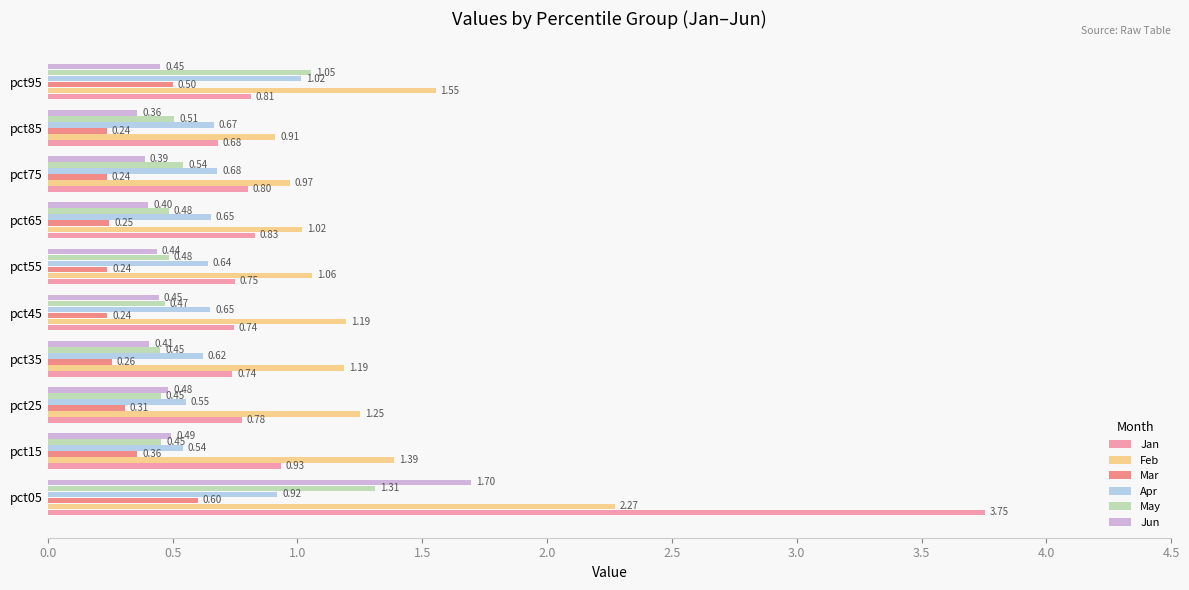

What is the difference between the maximum and minimum values in the Apr series?

0.5